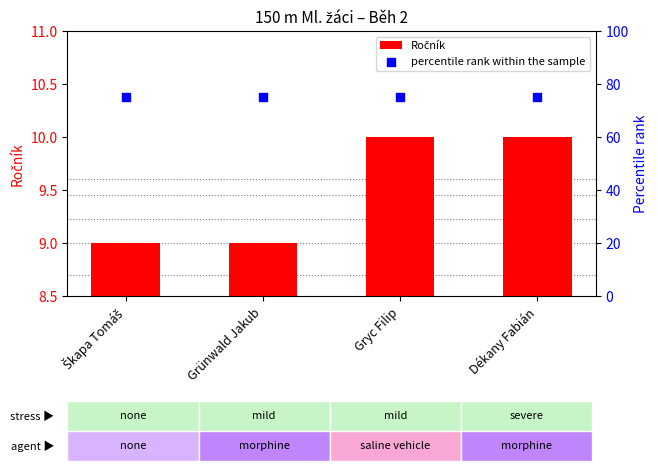

At which category is the sum across all series the highest?

Gryc Filip